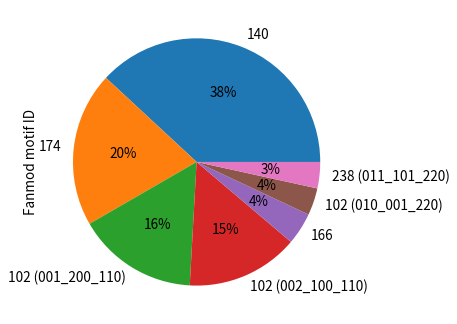

Is it true that 238 (011_101_220) is 3% of the pie?

True